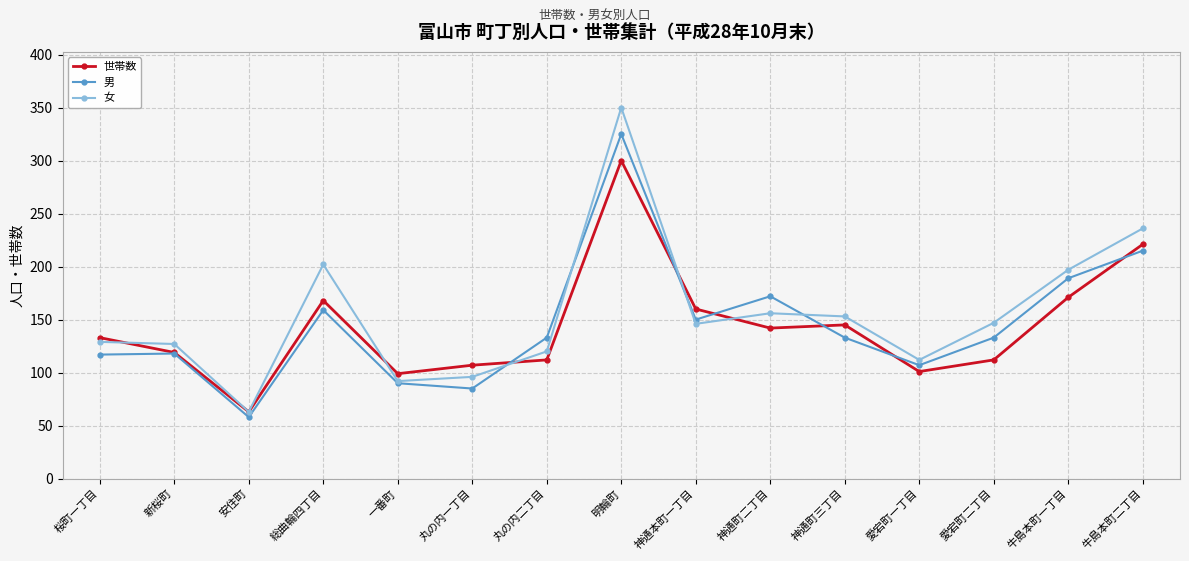

Rank the series by their maximum value, from highest to lowest.

女, 男, 世帯数